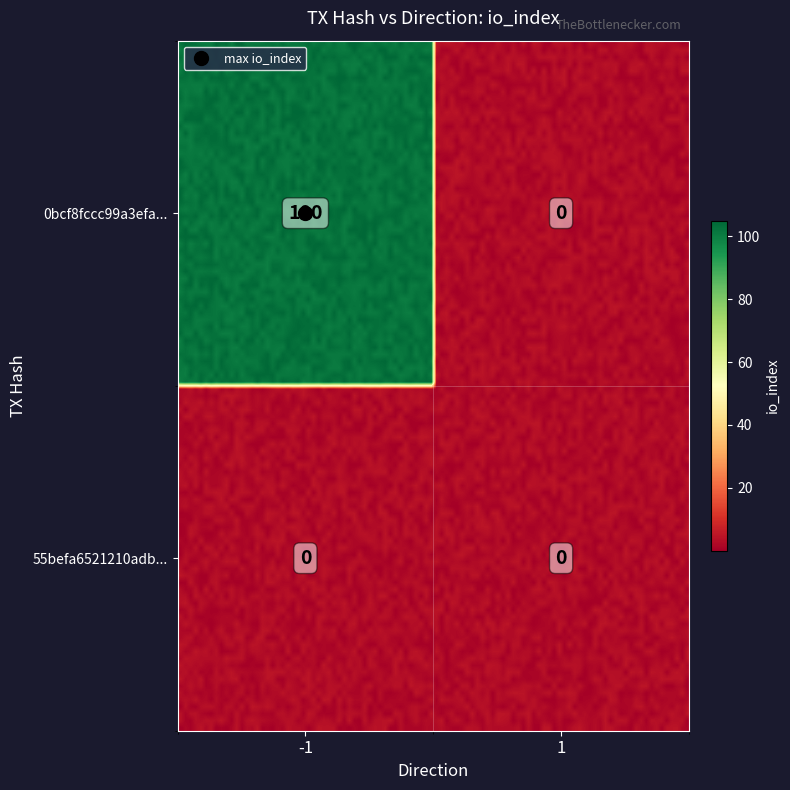

The value of 0bcf8fccc99a3efa41366849fff4ba0ac6f8ec0 at -1 is 153. True or false?

False